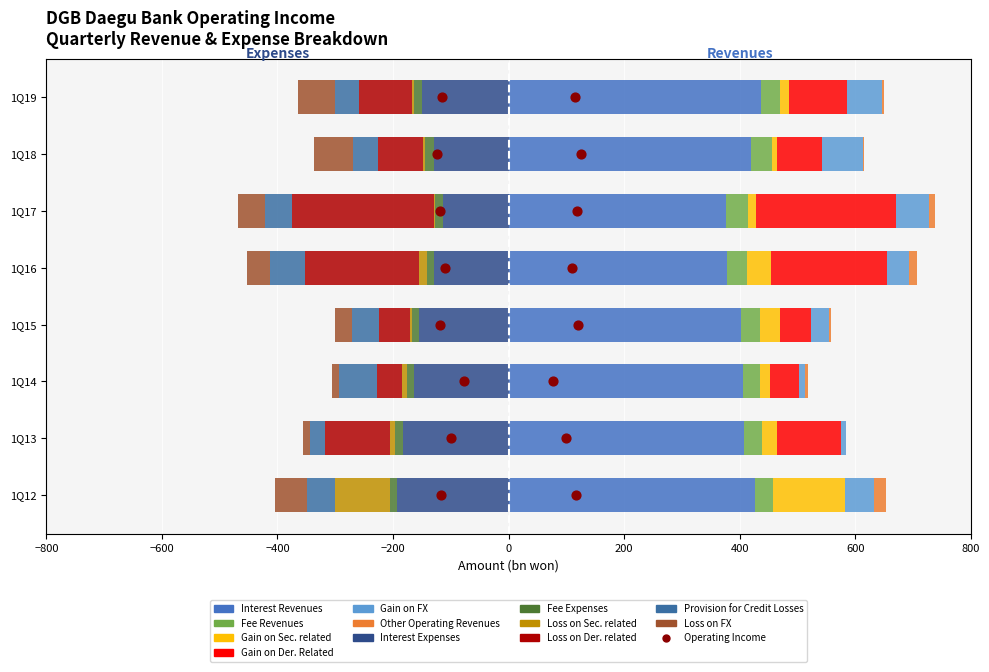

At which category is the sum across all series the highest?

1Q17